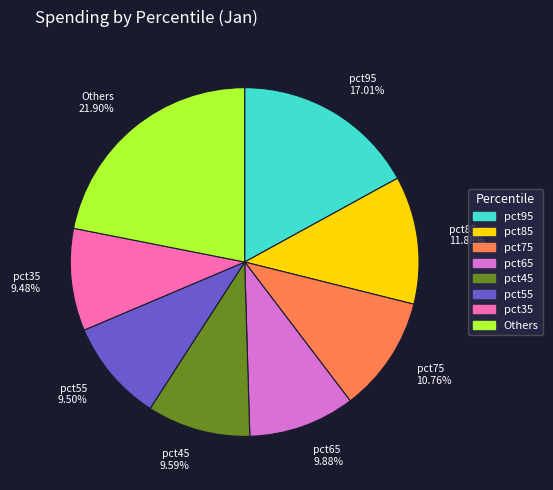

How many slices are in this pie chart?

8